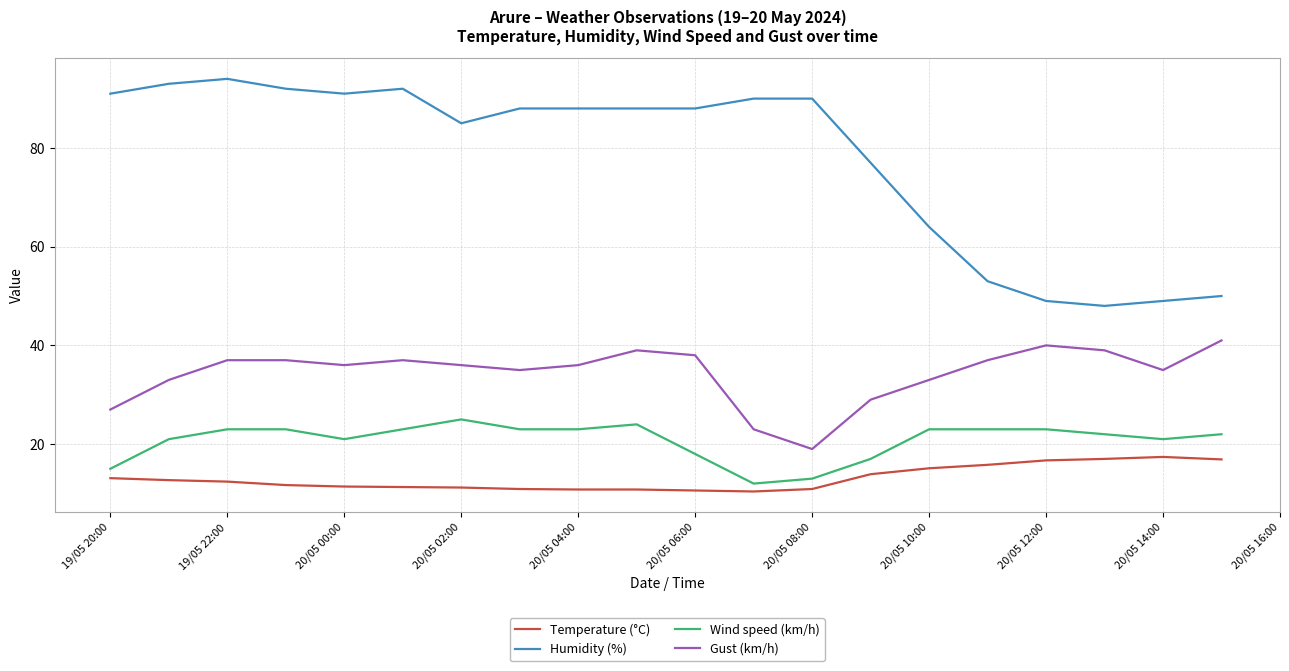

What is the lowest value of the Gust (km/h) series?

19.0